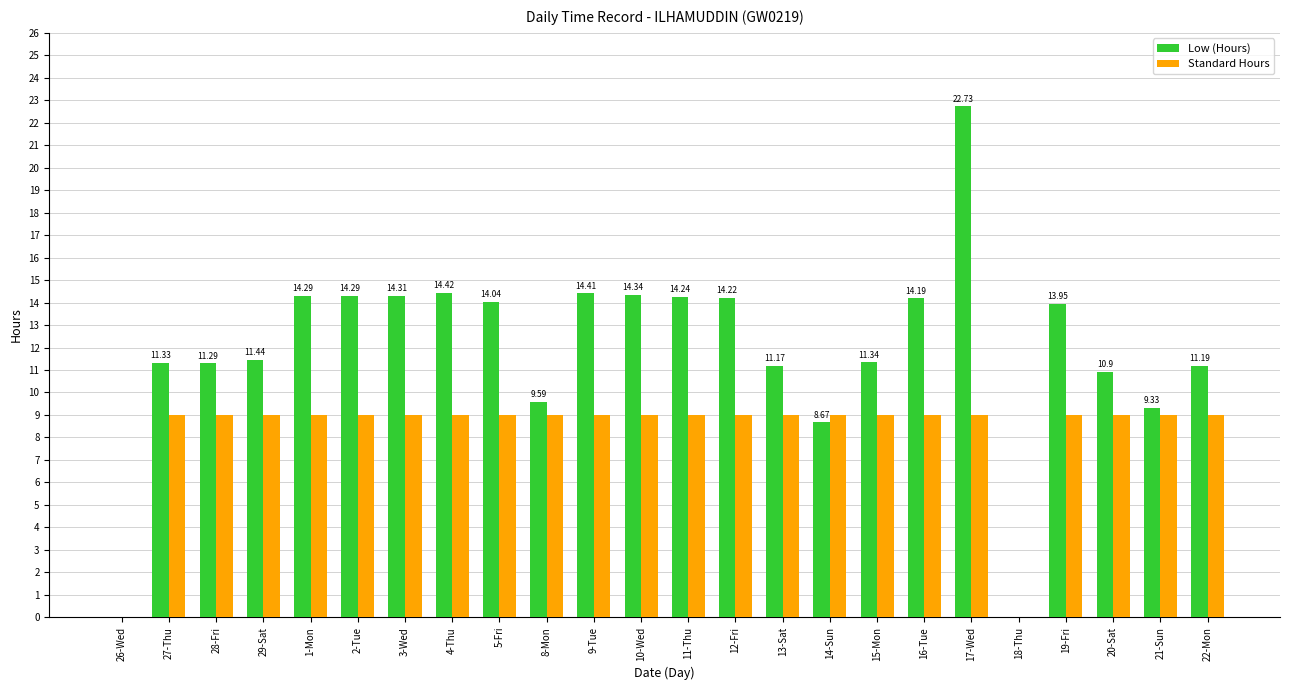

Which series changed the most between 27-Thu and 3-Wed?

Low (Hours)